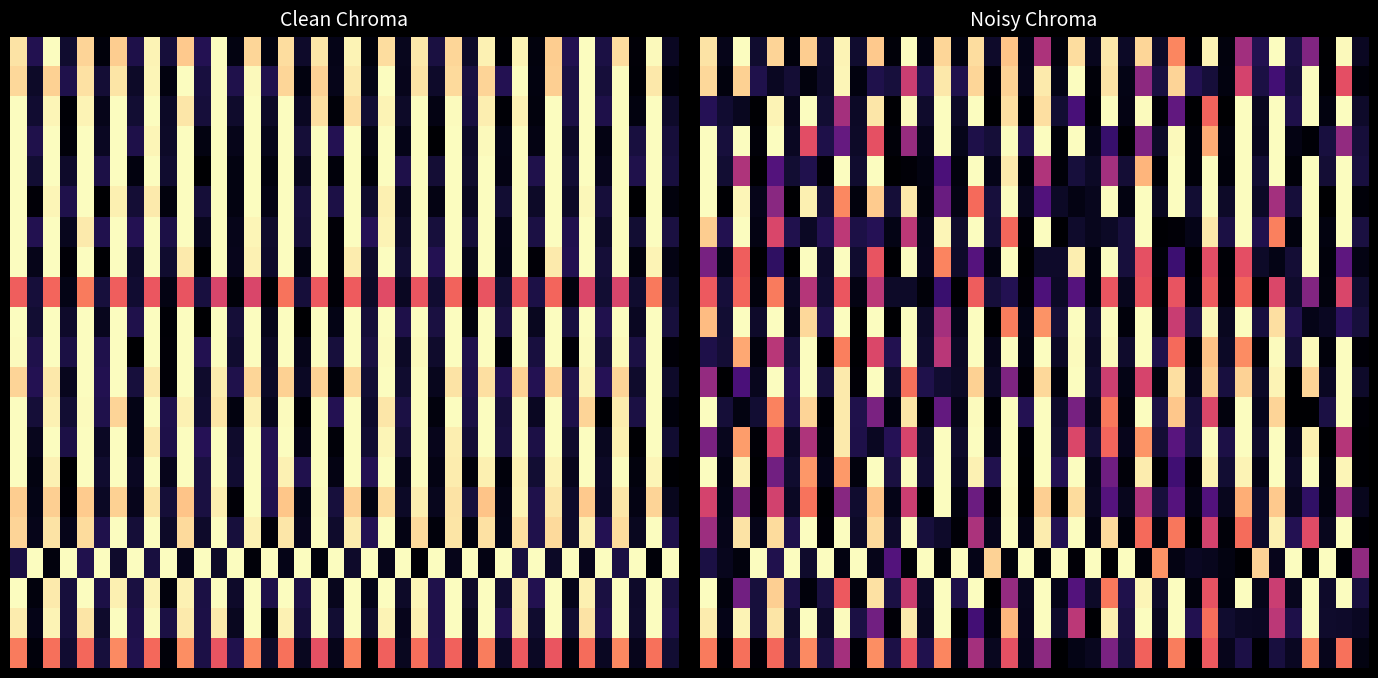

What is the difference between the highest and lowest values at 18?

1.0